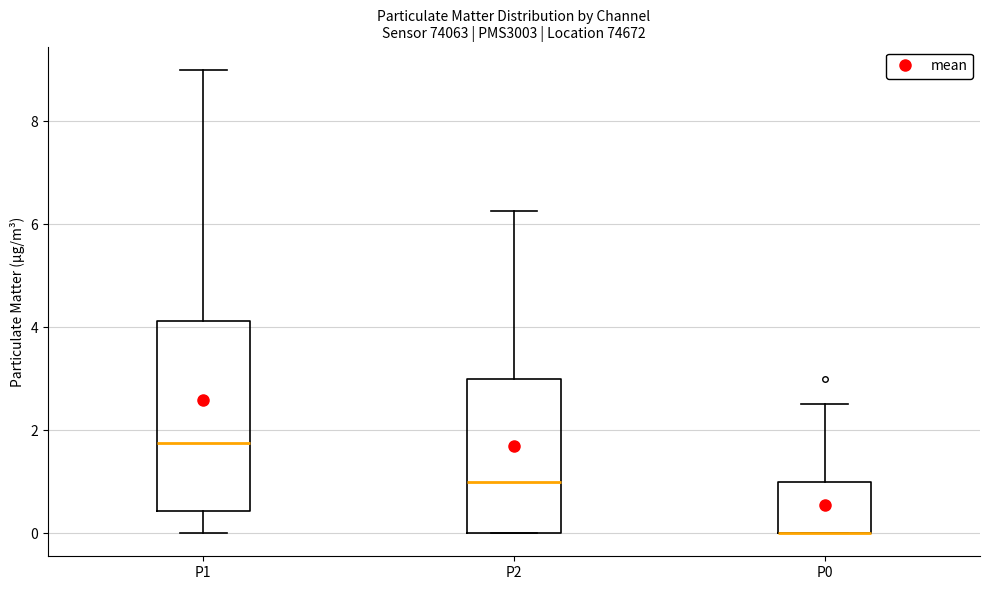

Reading left to right, read every box against the y-axis: the position of its median line, the range the box covers, and the ends of its whiskers. The values are not printed on the chart, so give them approximately, as read against the axis.

P1: median 1.8, box 0.4 to 4.2, whiskers 0.0 to 9.0
P2: median 1.0, box 0.0 to 3.0, whiskers 0.0 to 6.2
P0: median 0.0 (drawn on the box's lower edge), box 0.0 to 1.0, whiskers 0.0 to 2.6